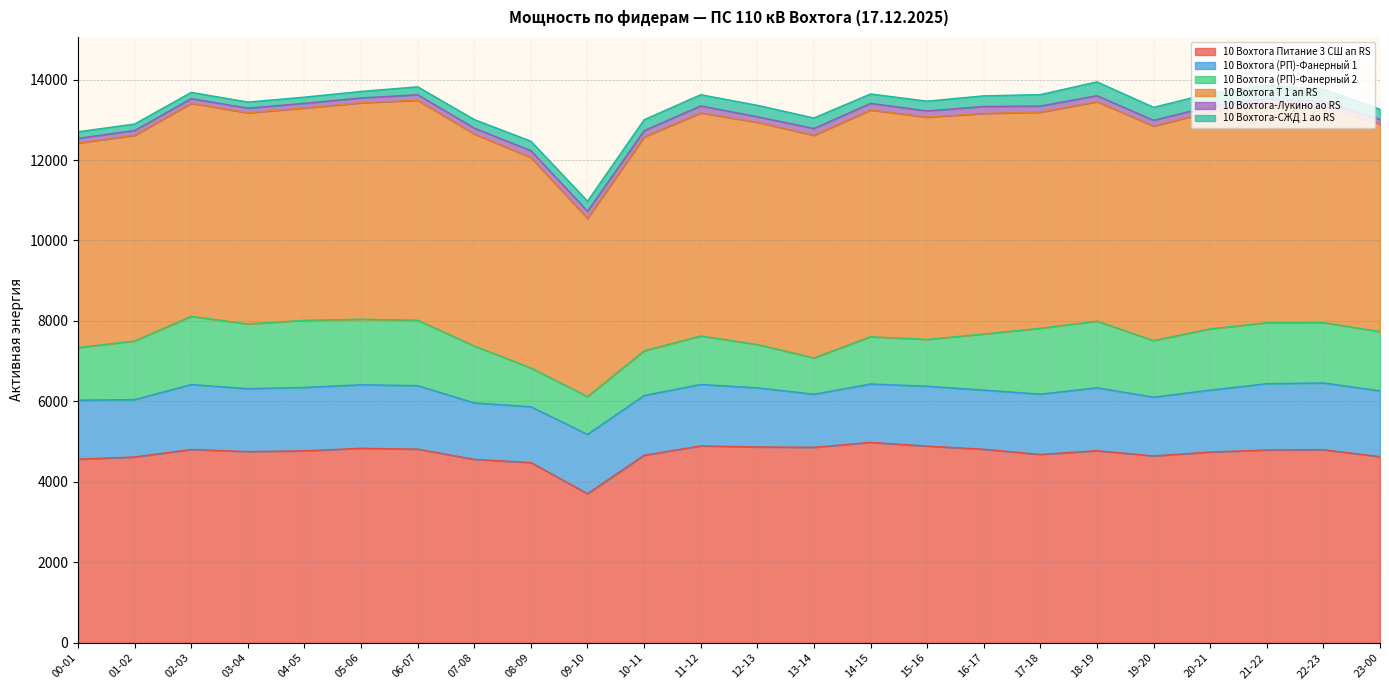

Count the number of categories in the chart.

24